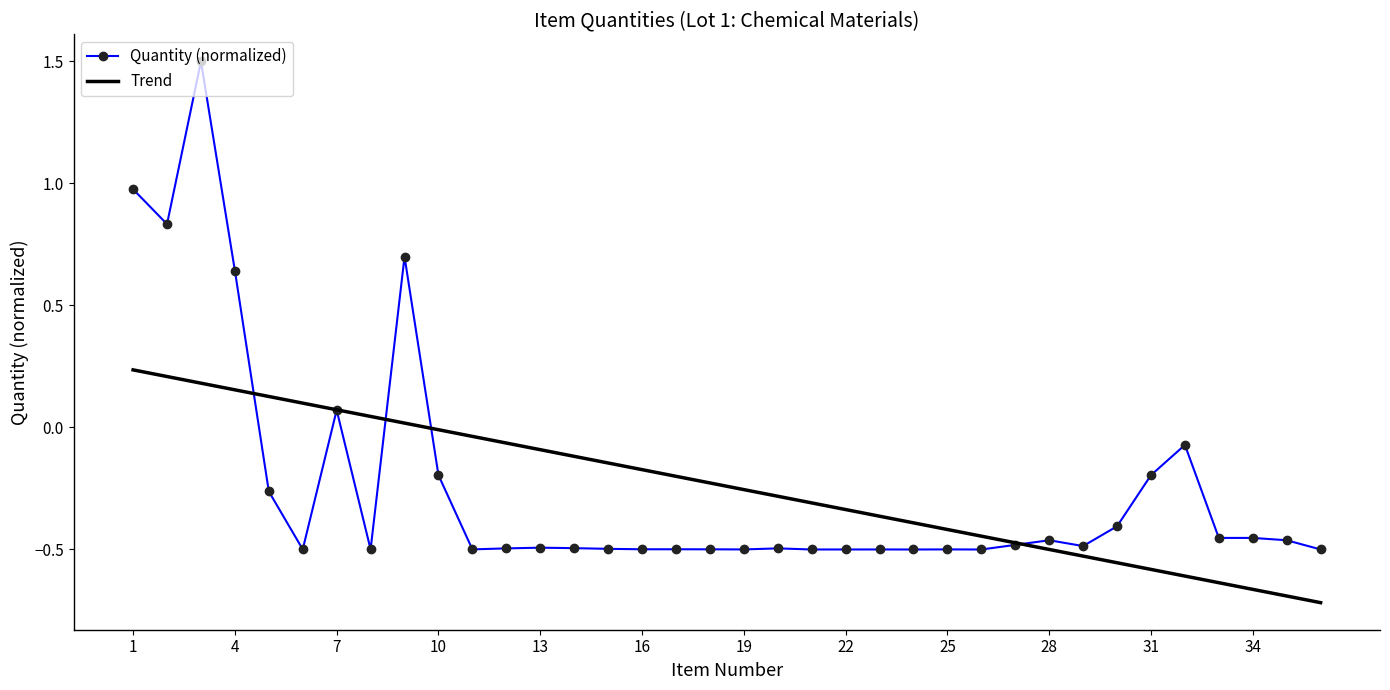

What are all the series names shown in the legend?

Quantity (normalized), Trend